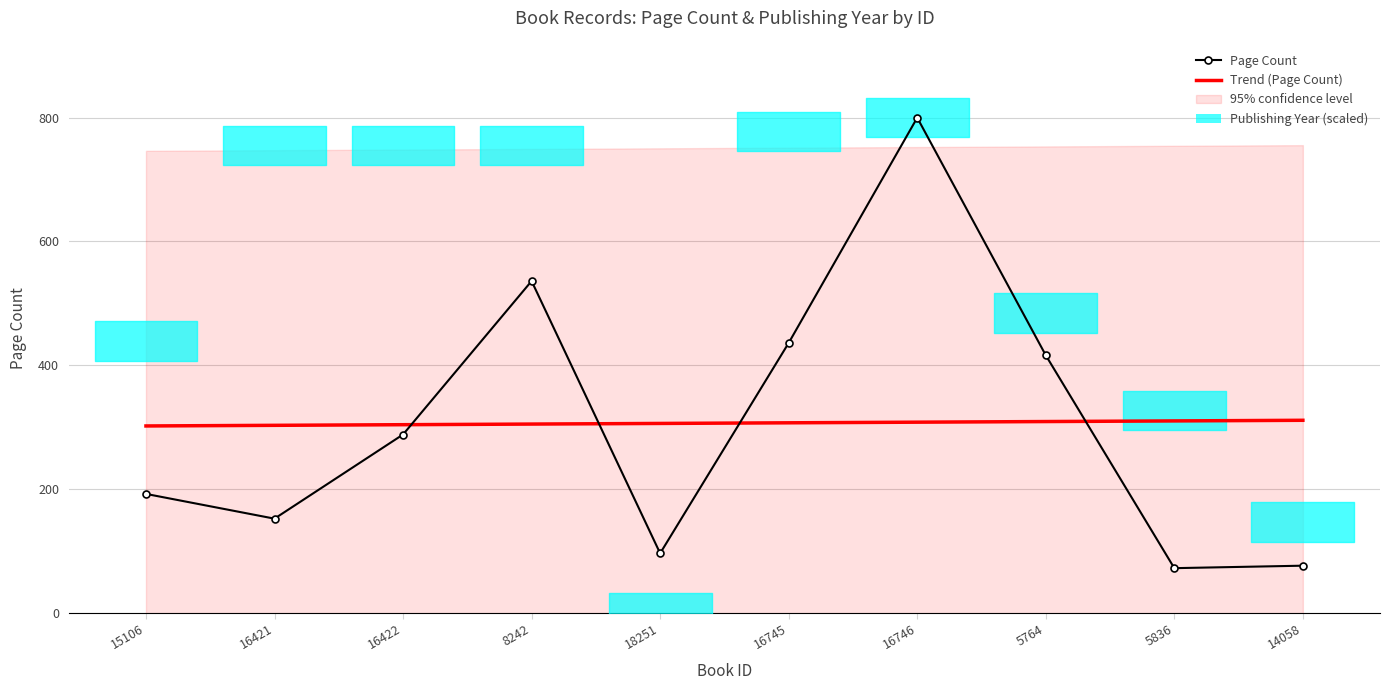

Which series ends up on top after the final intersection of Trend (Page Count) and Page Count?

Trend (Page Count)